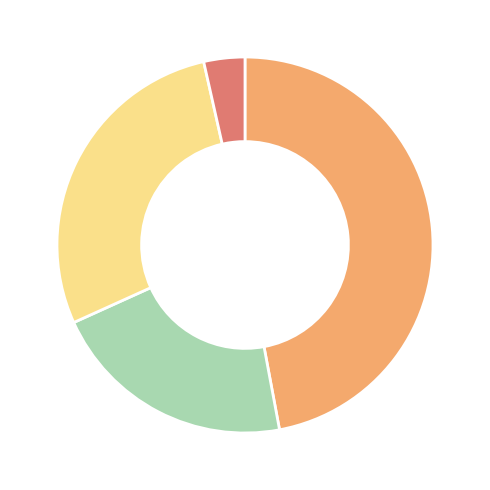

Is there any slice that represents more than half of the pie?

No